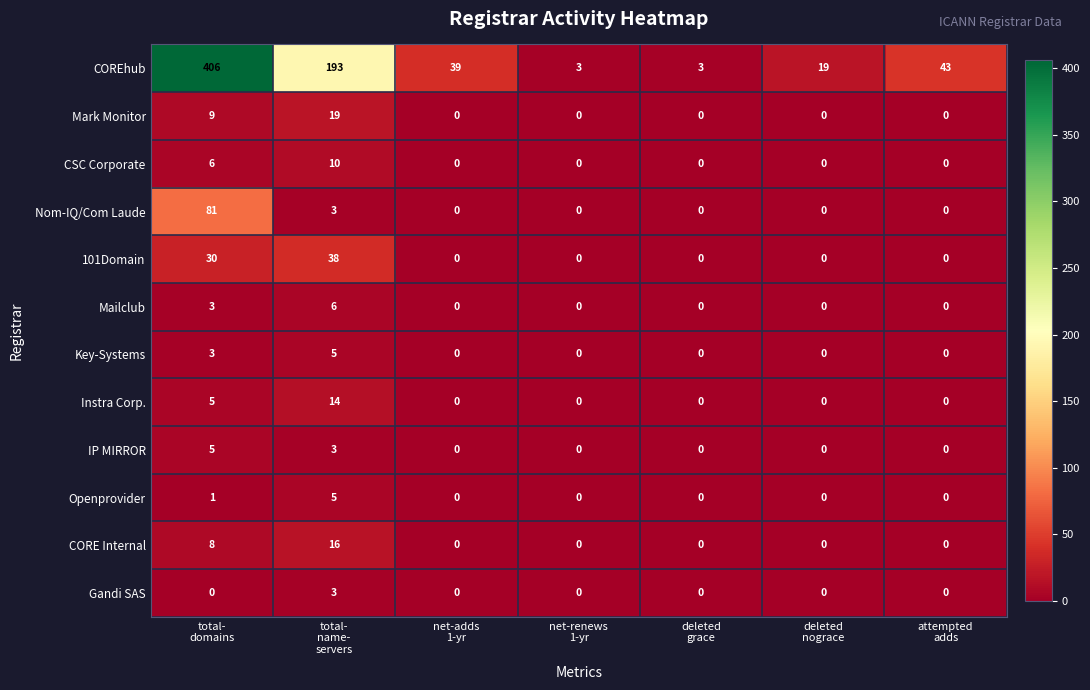

What is the maximum value shown in the chart?

406